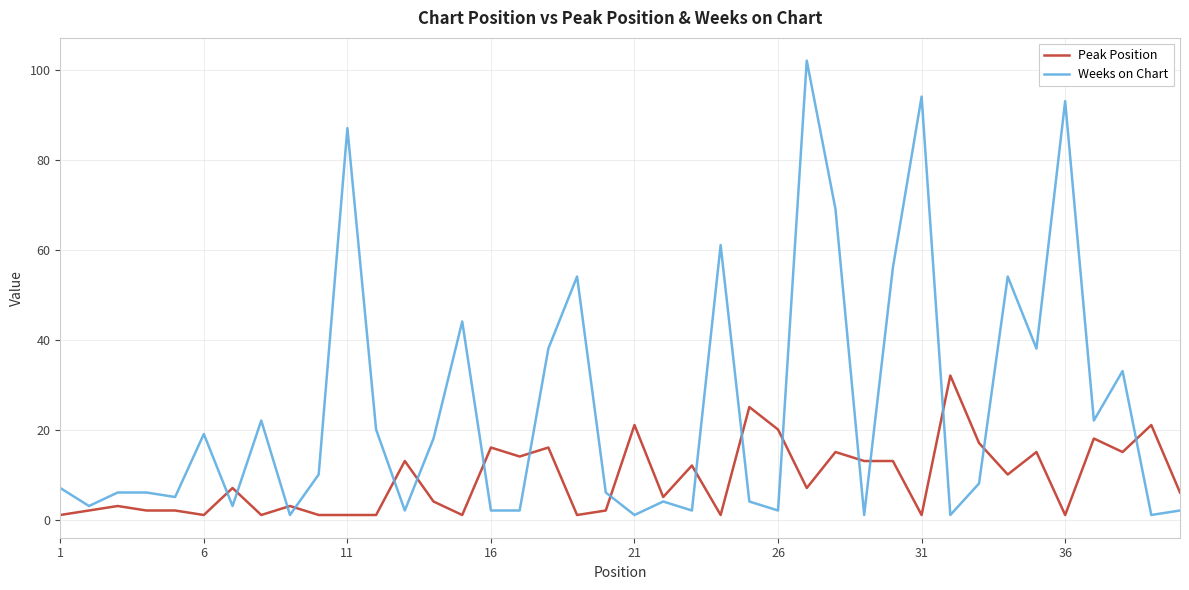

What is the greatest value displayed?

102